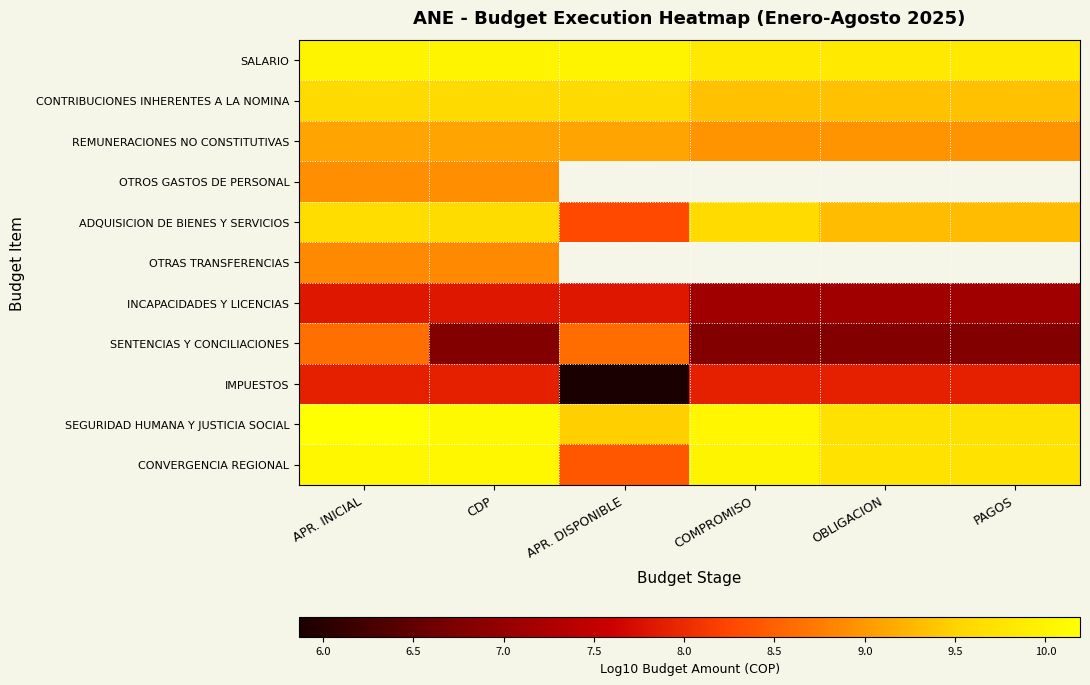

Where is ADQUISICION DE BIENES Y SERVICIOS nearest to the value 8?

APR. DISPONIBLE